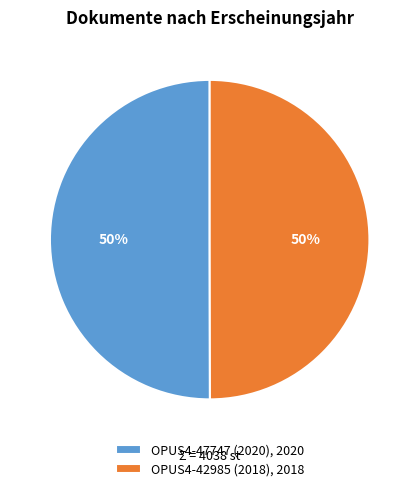

To the nearest percent, what is the combined percentage of OPUS4-42985 (2018) and OPUS4-47747 (2020)?

100%